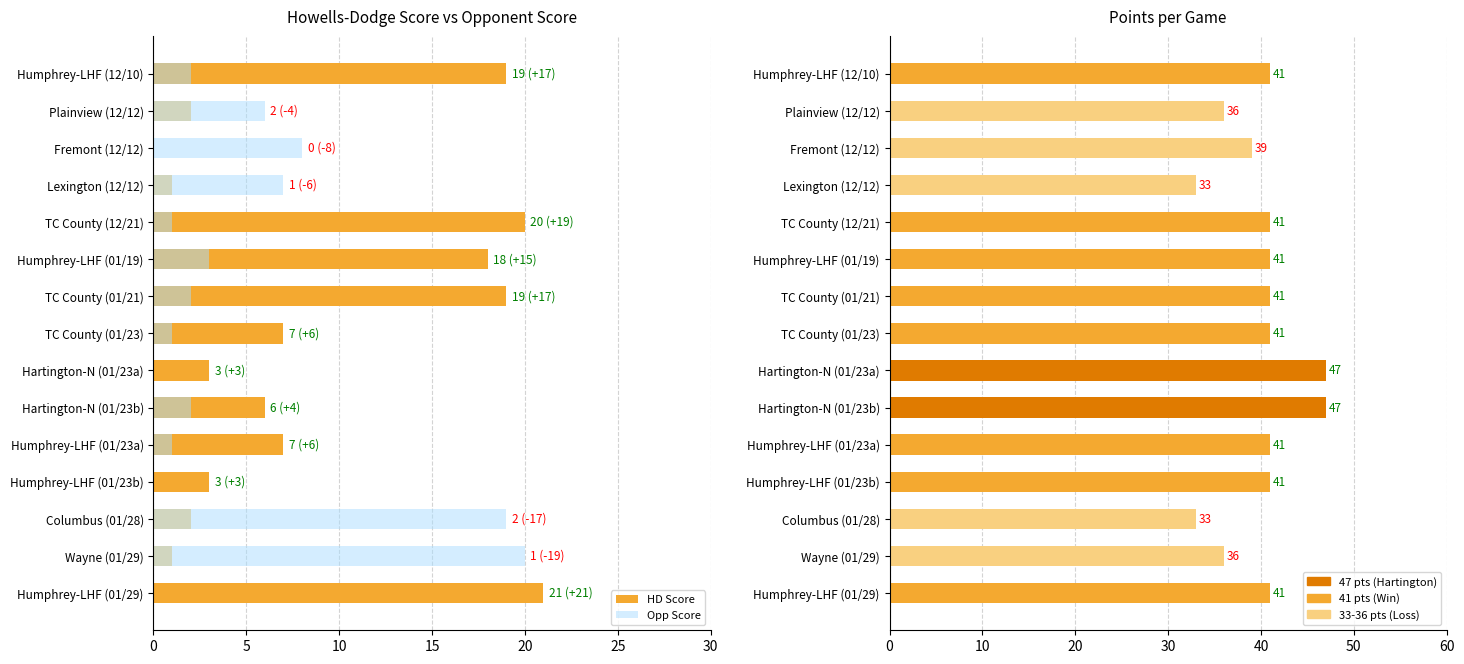

What is the average value of the Opp Score series?

5